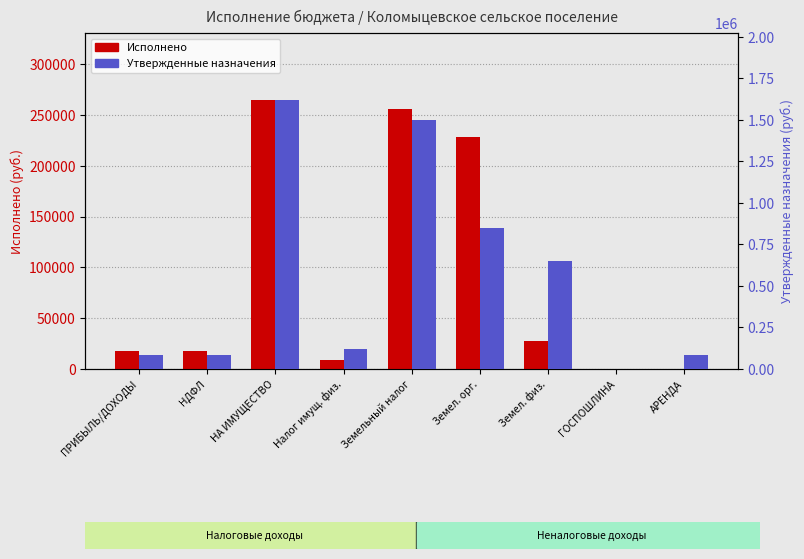

The value of Исполнено at Налог имущ. физ. is 8386.4. True or false?

True